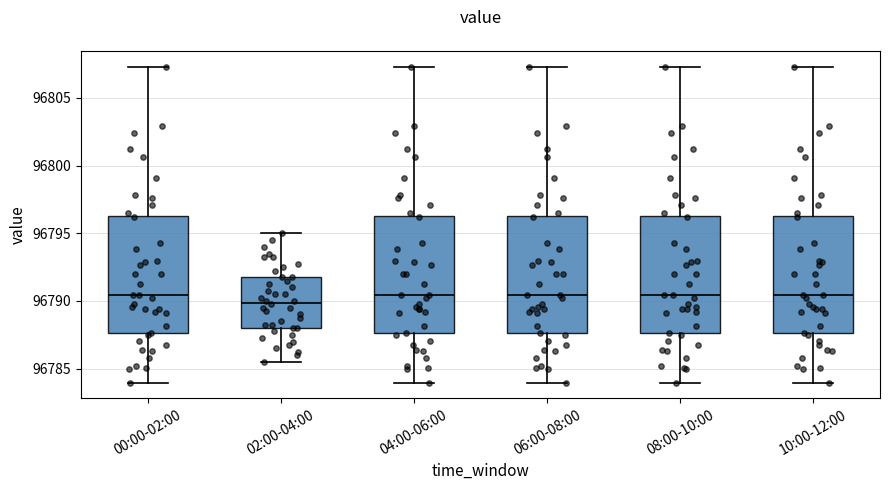

Reading left to right, read every box against the y-axis: the position of its median line, the range the box covers, and the ends of its whiskers. The values are not printed on the chart, so give them approximately, as read against the axis.

00:00-02:00: median 96790.5, box 96787.5 to 96796.5, whiskers 96784.0 to 96807.5
02:00-04:00: median 96790.0, box 96788.0 to 96792.0, whiskers 96785.5 to 96795.0
04:00-06:00: median 96790.5, box 96787.5 to 96796.5, whiskers 96784.0 to 96807.5
06:00-08:00: median 96790.5, box 96787.5 to 96796.5, whiskers 96784.0 to 96807.5
08:00-10:00: median 96790.5, box 96787.5 to 96796.5, whiskers 96784.0 to 96807.5
10:00-12:00: median 96790.5, box 96787.5 to 96796.5, whiskers 96784.0 to 96807.5